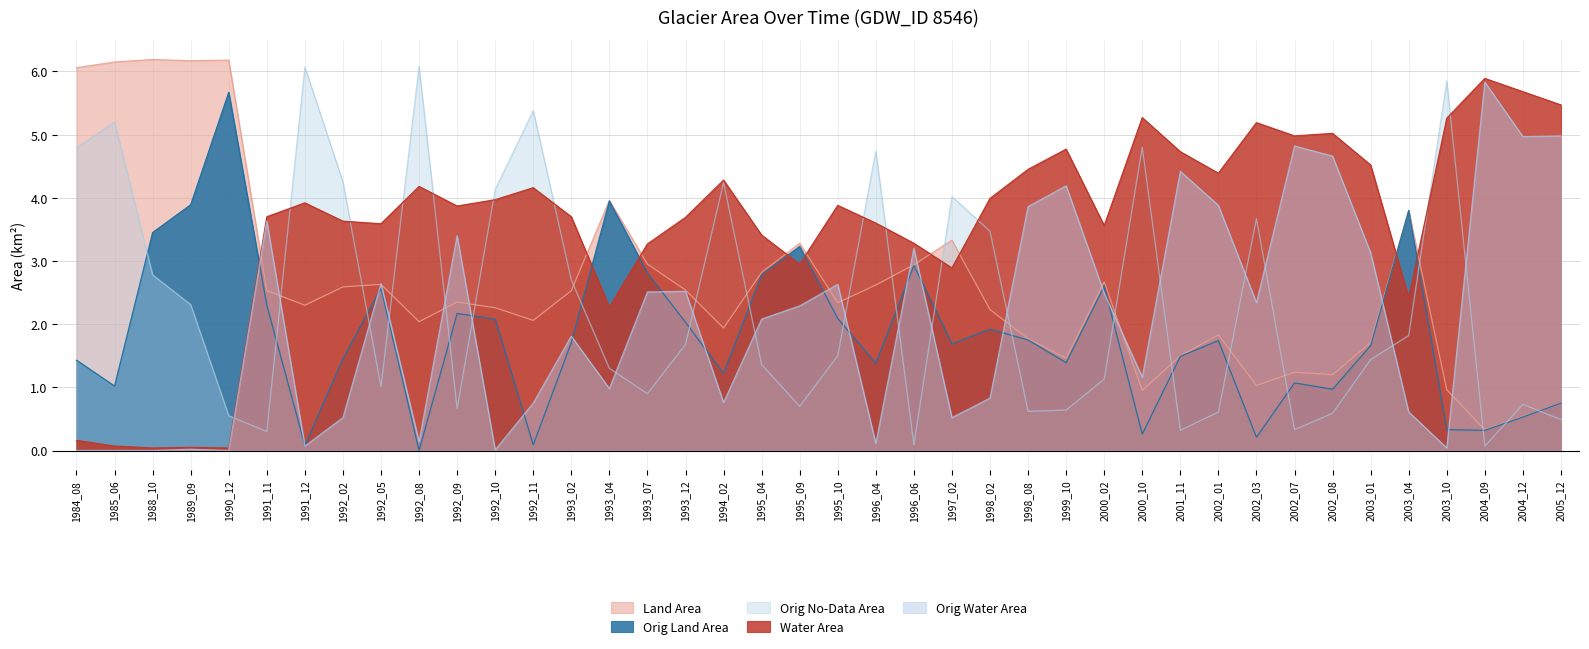

What are all the series names shown in the legend?

Land Area, Orig Land Area, Orig No-Data Area, Water Area, Orig Water Area